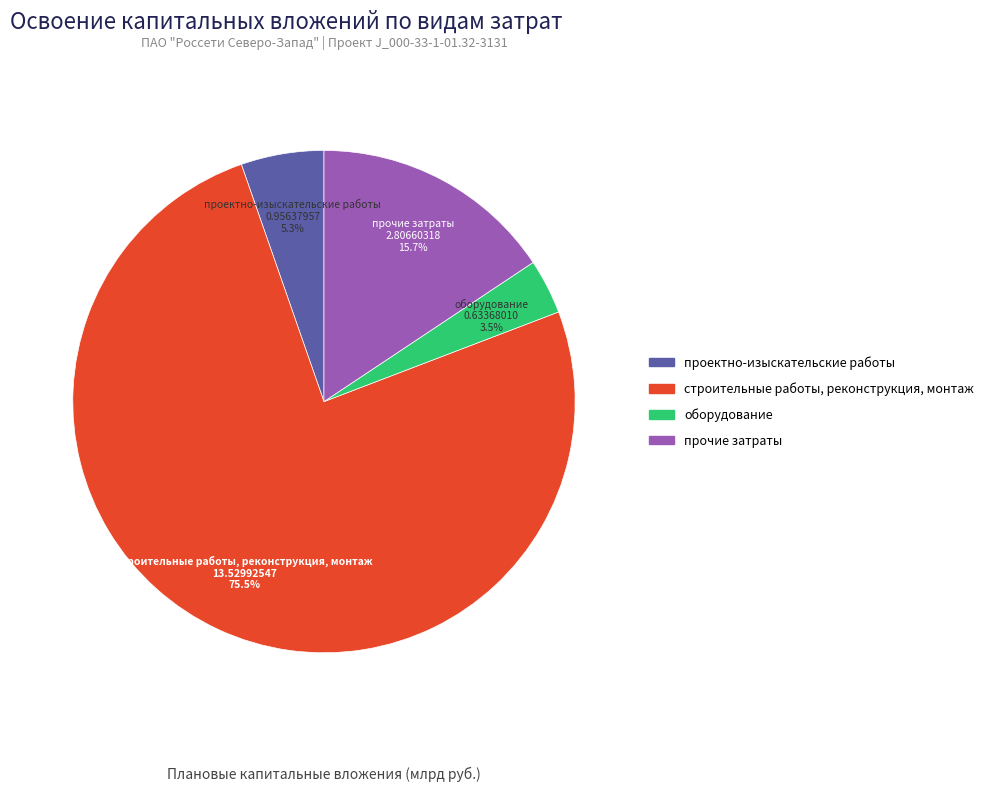

To the nearest percent, what percentage of the pie is прочие затраты?

16%